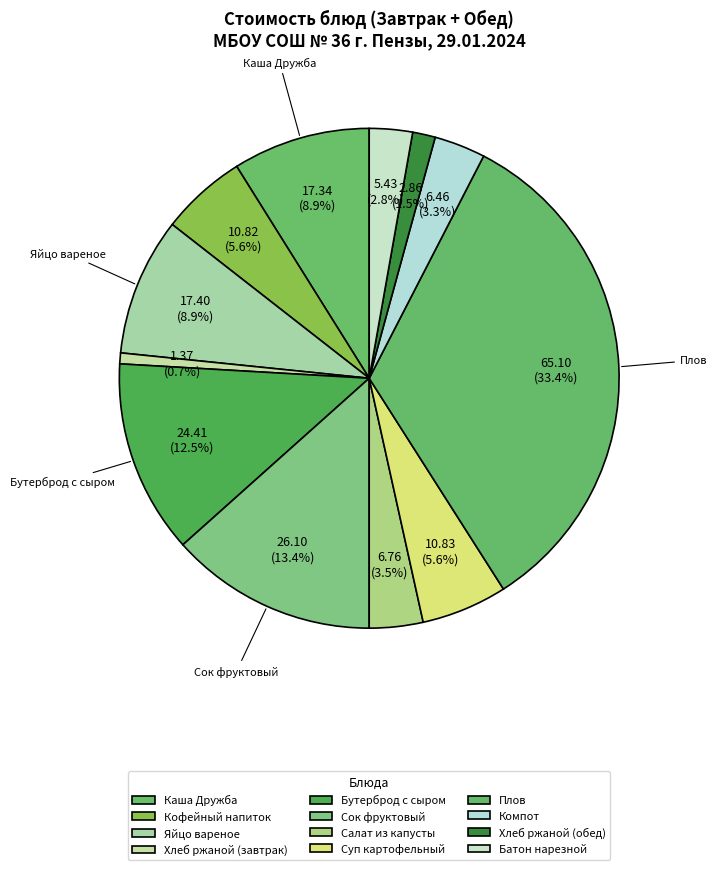

How many slices are in this pie chart?

12